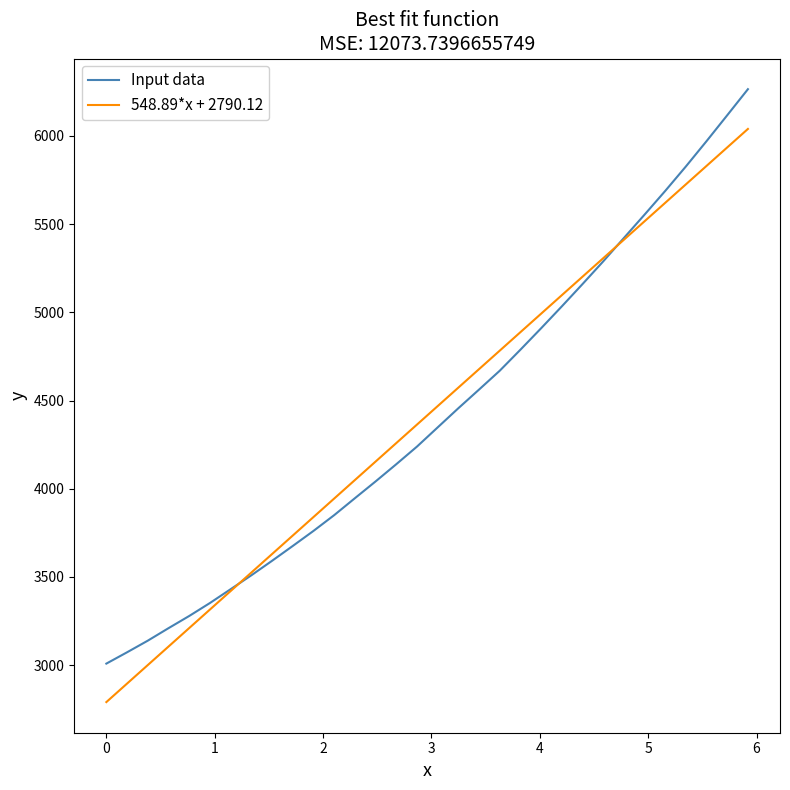

What is the maximum value for 548.89*x + 2790.12?

6039.8